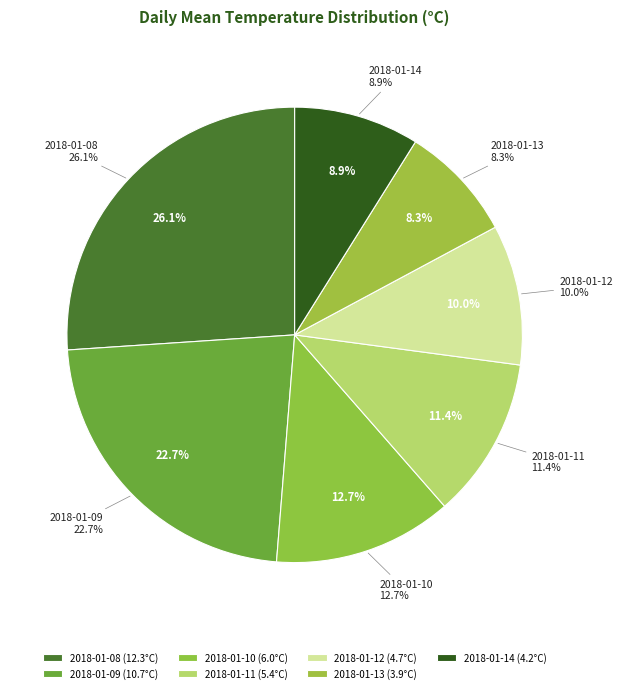

How many slices are in this pie chart?

7